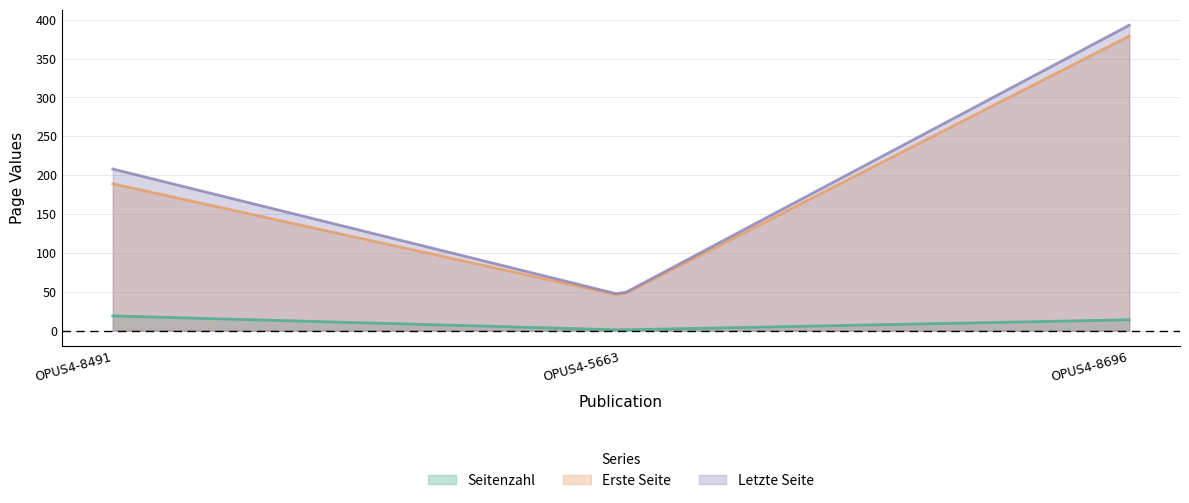

What is the minimum value shown in the chart?

1.1